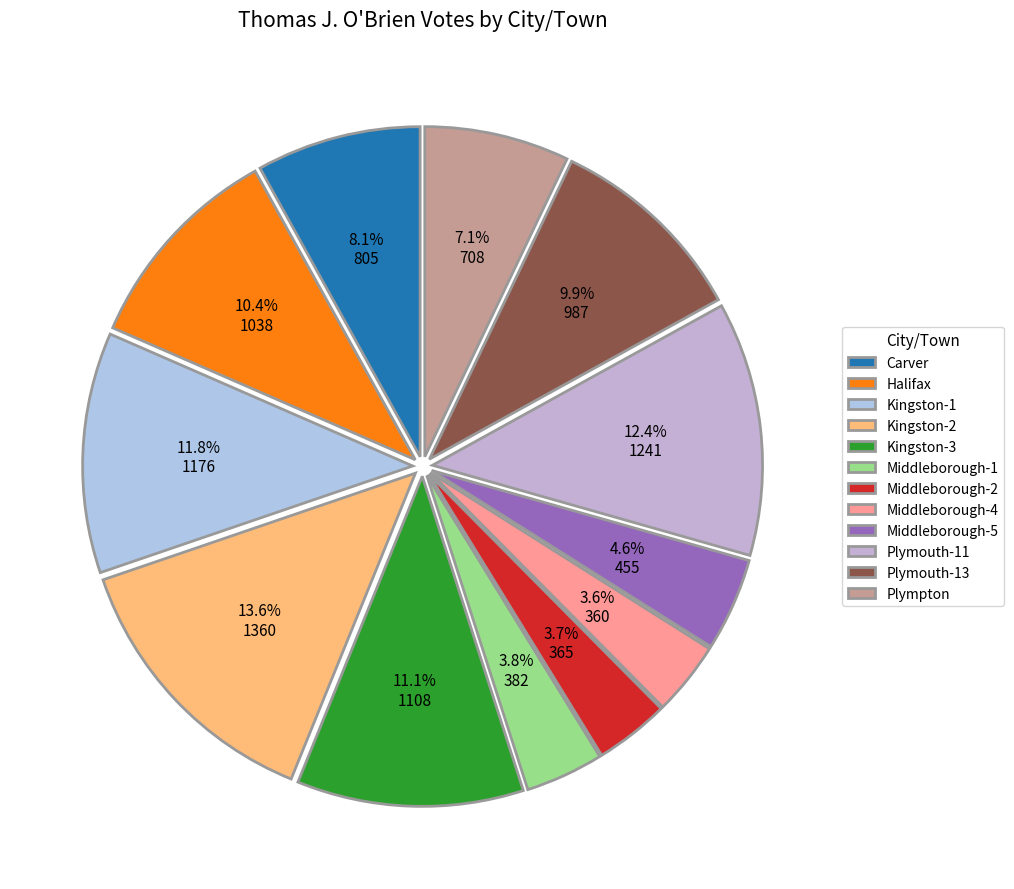

To the nearest percent, what portion does Middleborough-4 represent?

4%